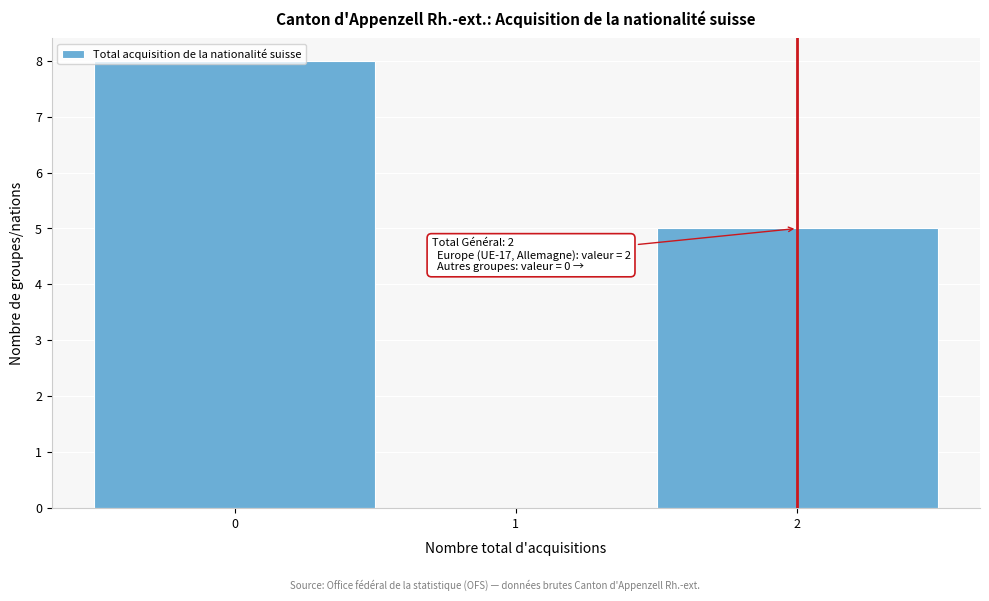

Is it true that the value at 2 is 1?

False